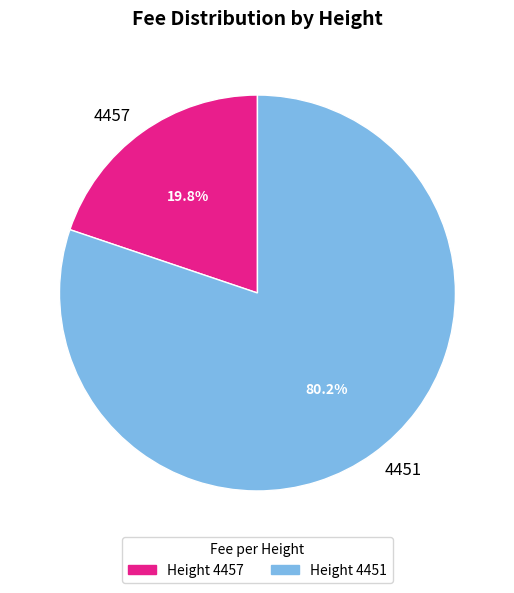

Which slice is the largest?

4451